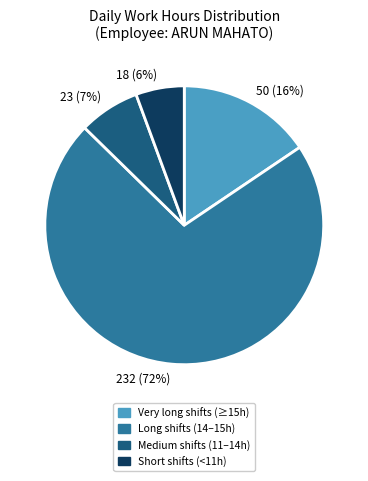

How many segments does this pie chart have?

4